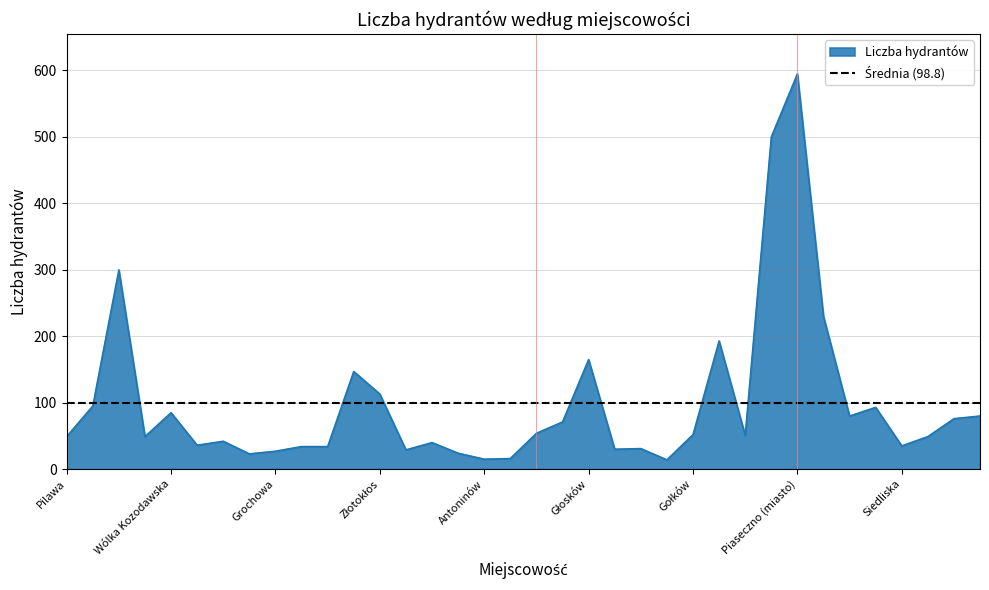

How many values are below 51?

18